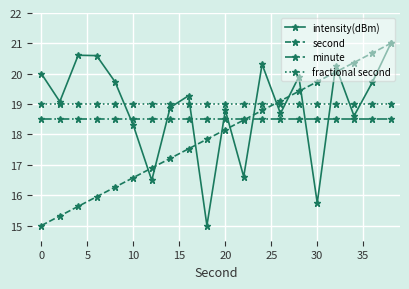

What is the value of the intensity(dBm) point at the 13th from the left?

20.3